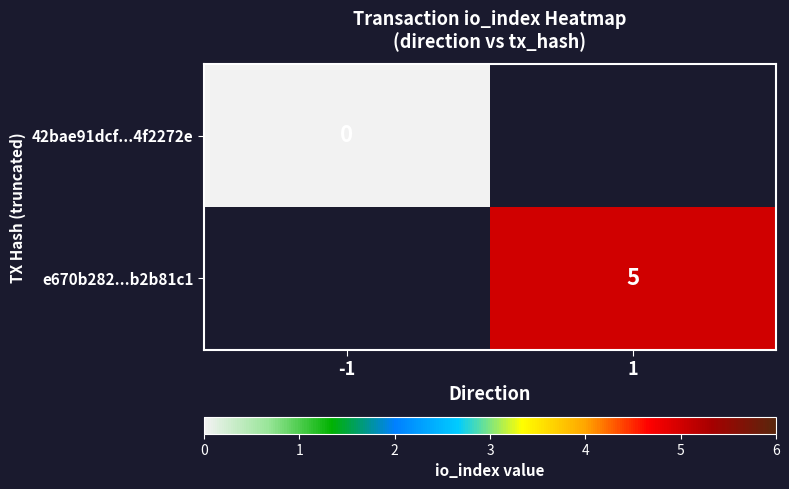

The e670b282...b2b81c1 series shows 8 at 1. True or false?

False